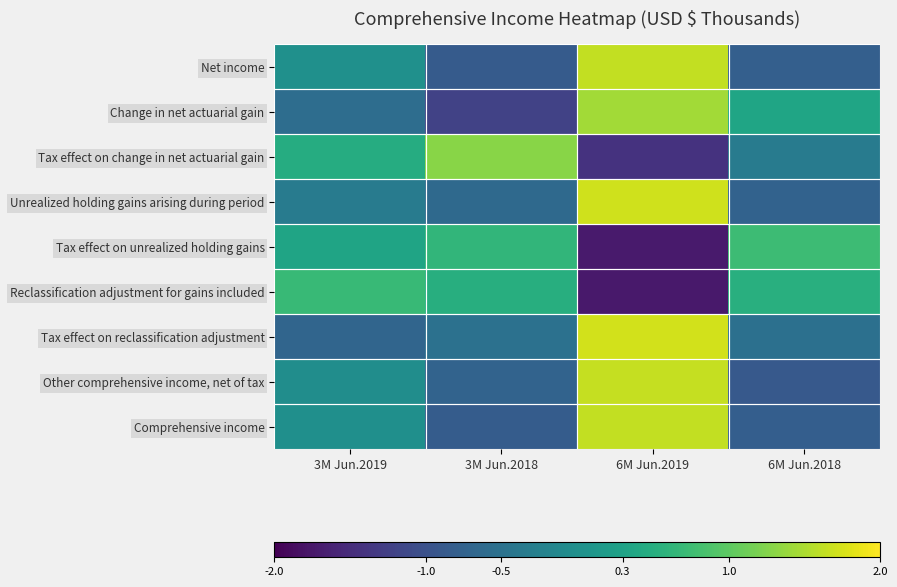

At how many categories does at least one series exceed 0?

4